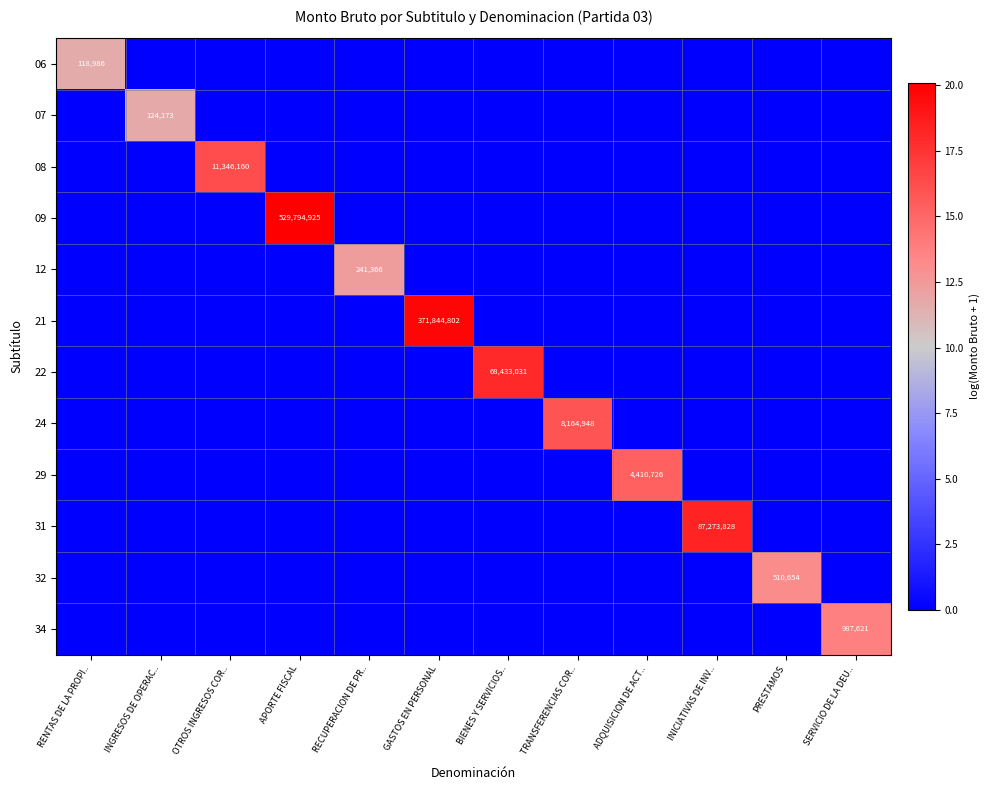

Rank the categories by 06 value from highest to lowest.

RENTAS DE LA PROPI.., INGRESOS DE OPERAC.., OTROS INGRESOS COR.., APORTE FISCAL, RECUPERACION DE PR.., GASTOS EN PERSONAL, BIENES Y SERVICIOS.., TRANSFERENCIAS COR.., ADQUISICION DE ACT.., INICIATIVAS DE INV.., PRESTAMOS, SERVICIO DE LA DEU..